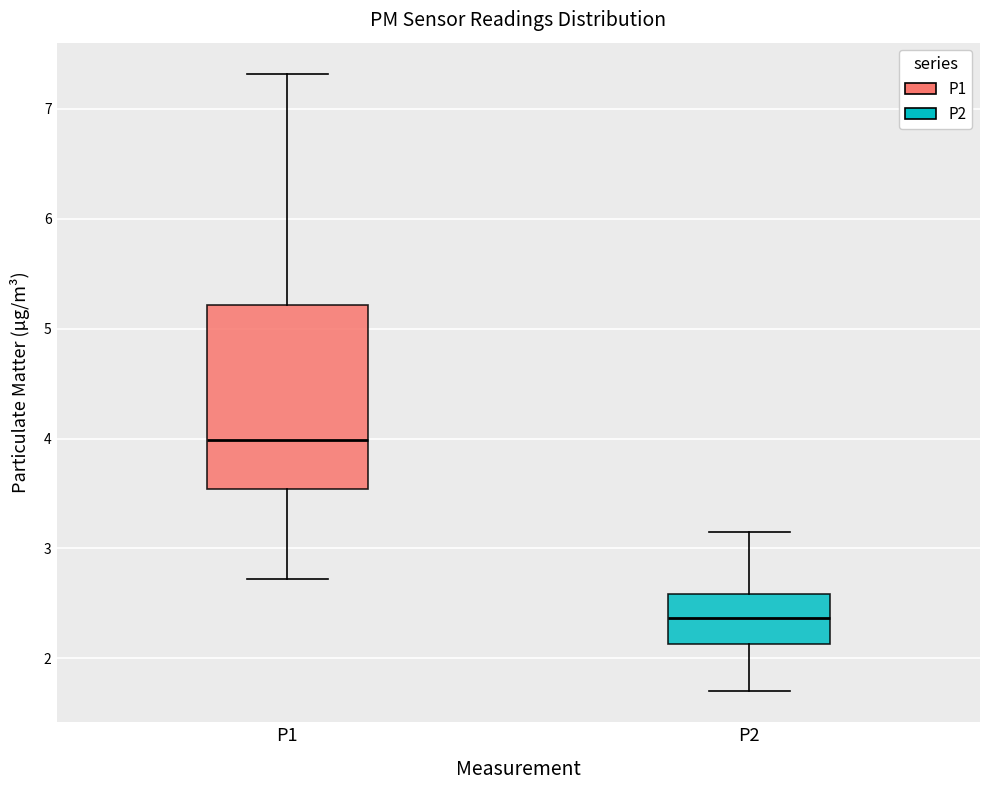

Reading left to right, read every box against the y-axis: the position of its median line, the range the box covers, and the ends of its whiskers. The values are not printed on the chart, so give them approximately, as read against the axis.

P1: median 4.0, box 3.5 to 5.2, whiskers 2.7 to 7.3
P2: median 2.4, box 2.1 to 2.6, whiskers 1.7 to 3.2